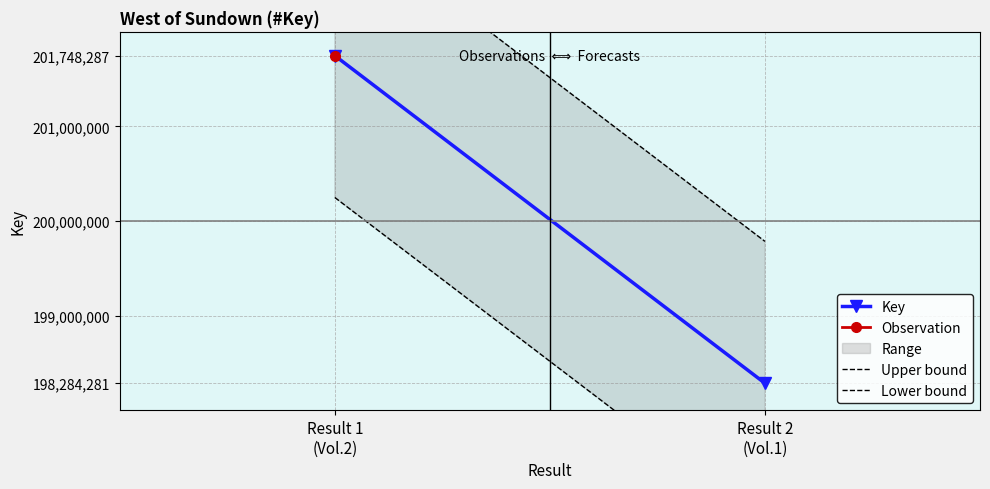

What is the difference between the highest and lowest values at Result 1
(Vol.2)?

3000000